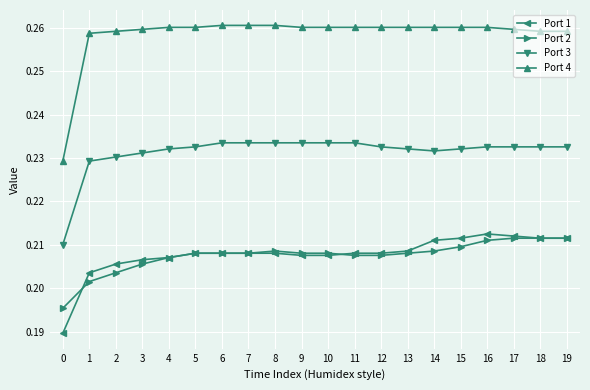

Is it true that Port 2 equals 0.1 at 13?

False